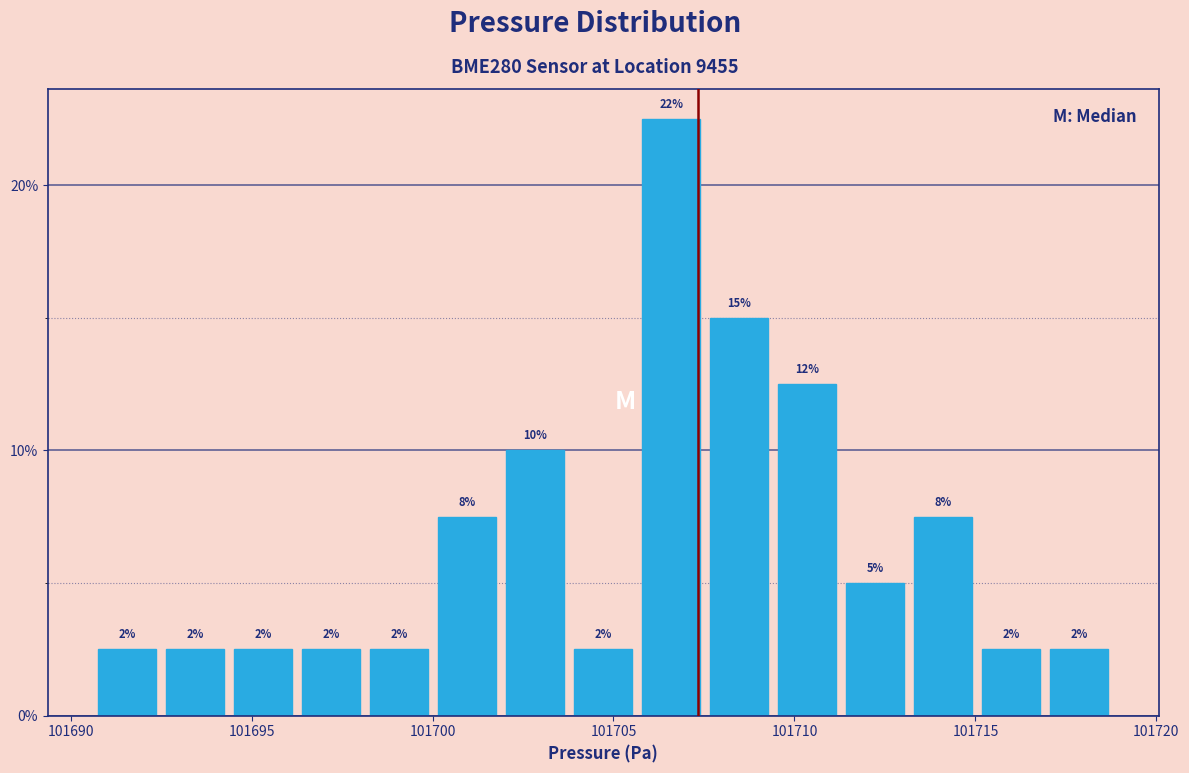

Read against the x-axis, roughly where is the centre of the tallest bar?

101706.5